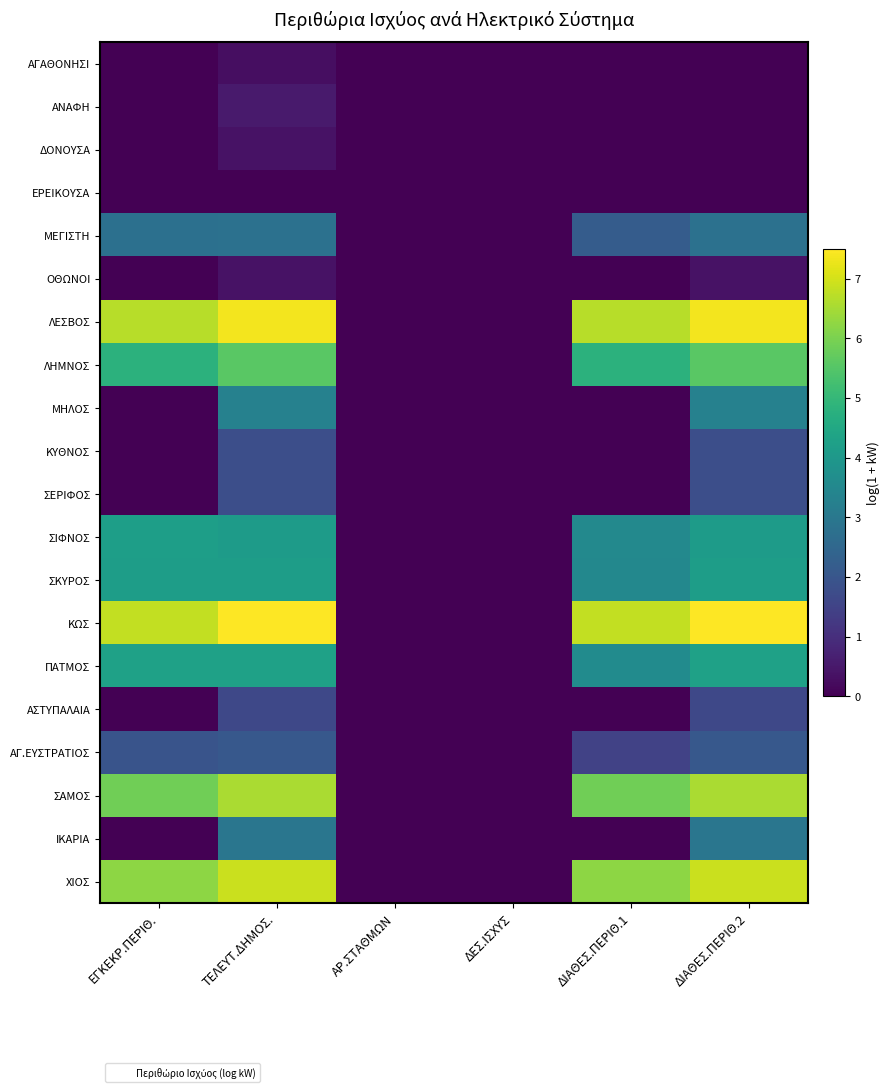

Between ΤΕΛΕΥΤ.ΔΗΜΟΣ. and ΔΕΣ.ΙΣΧΥΣ, which is larger?

ΤΕΛΕΥΤ.ΔΗΜΟΣ.